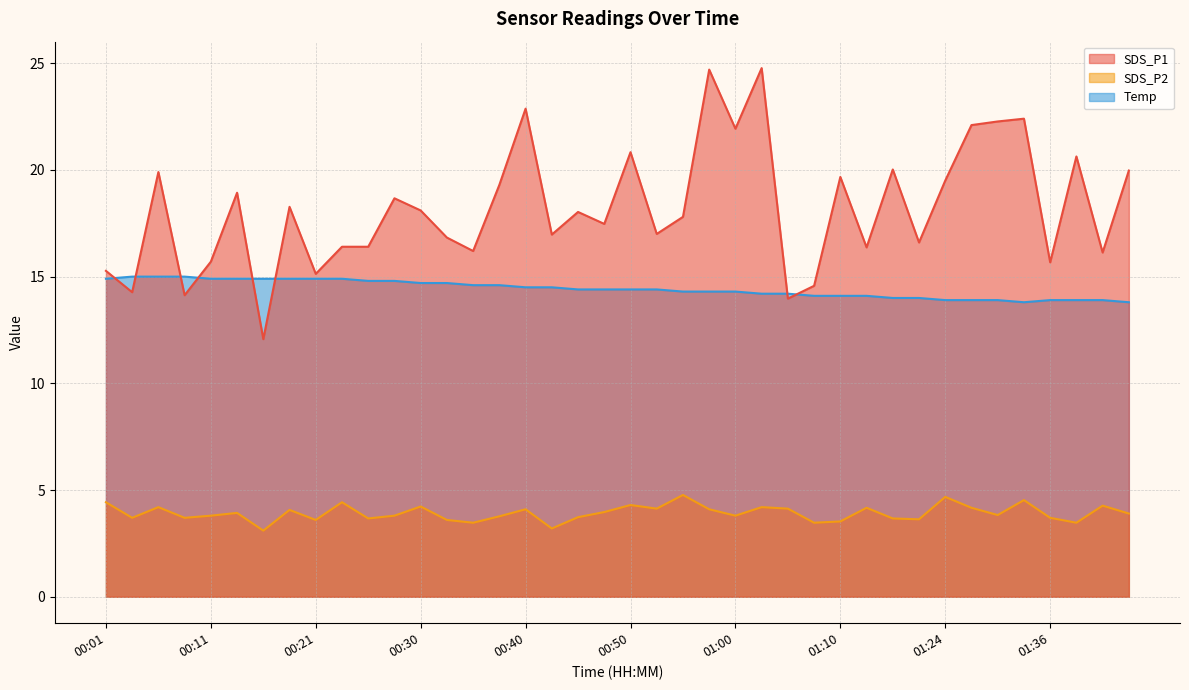

What is the difference between the maximum and minimum values in the SDS_P2 series?

1.7